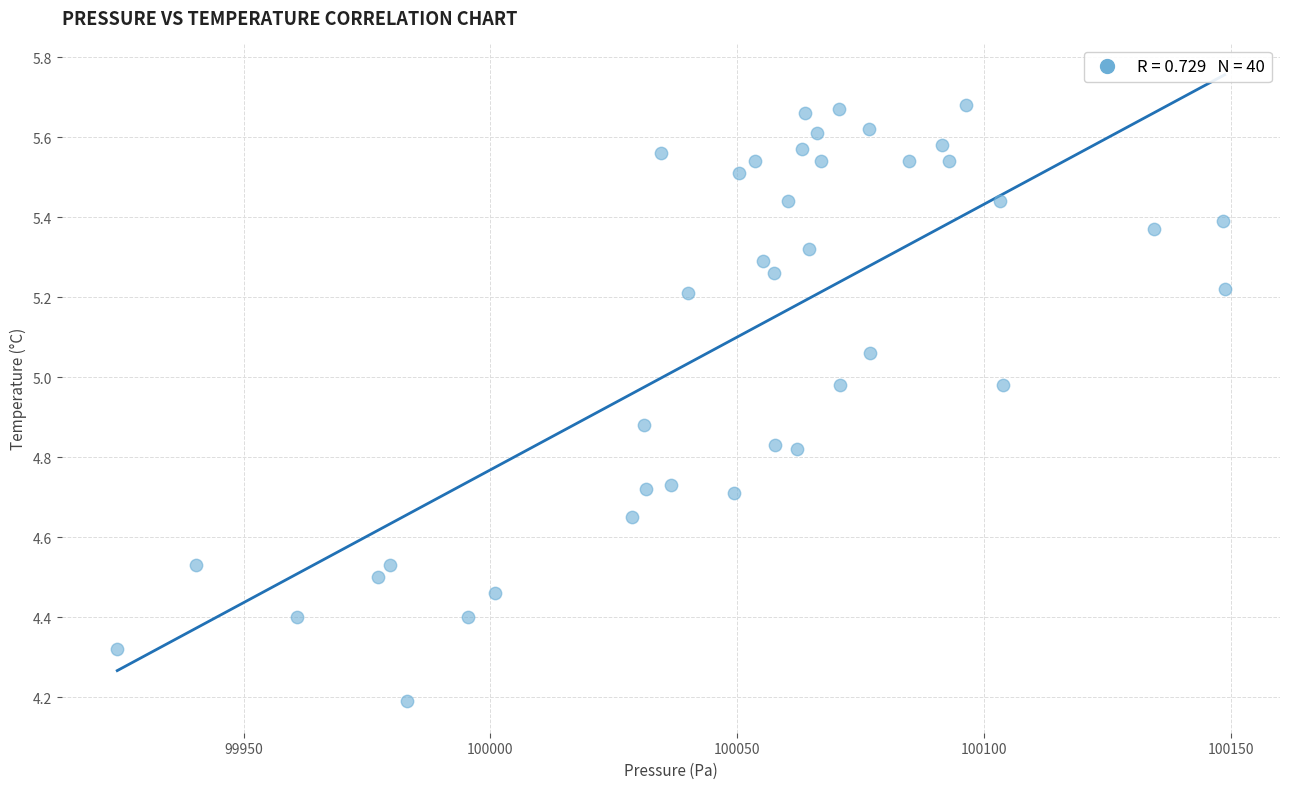

What is the range of X values (max minus min)?

224.5